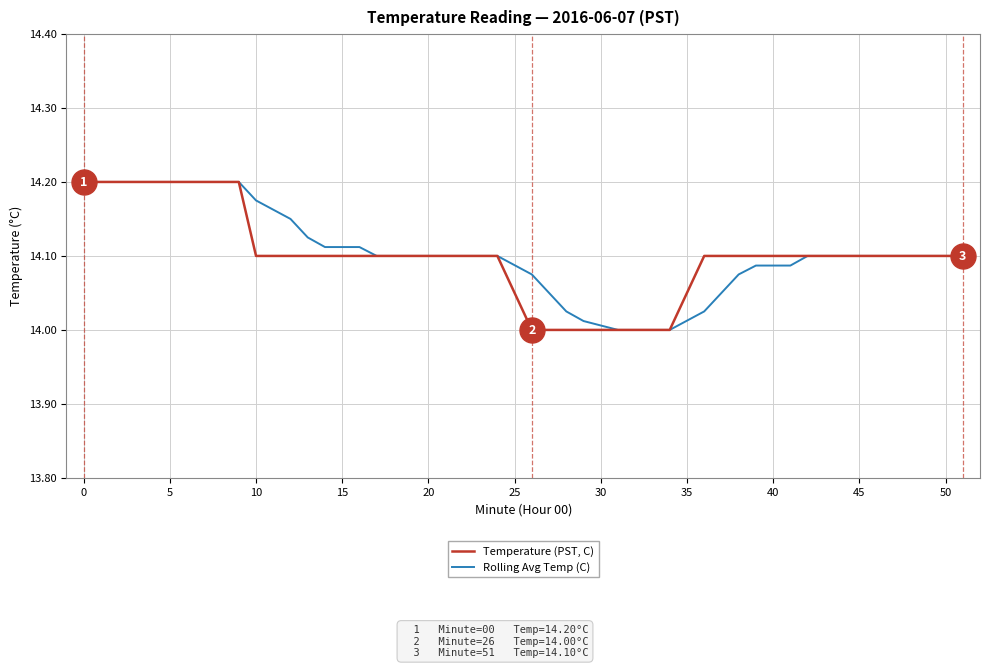

Rank the series by their average value, from lowest to highest.

Temperature (PST, C), Rolling Avg Temp (C)